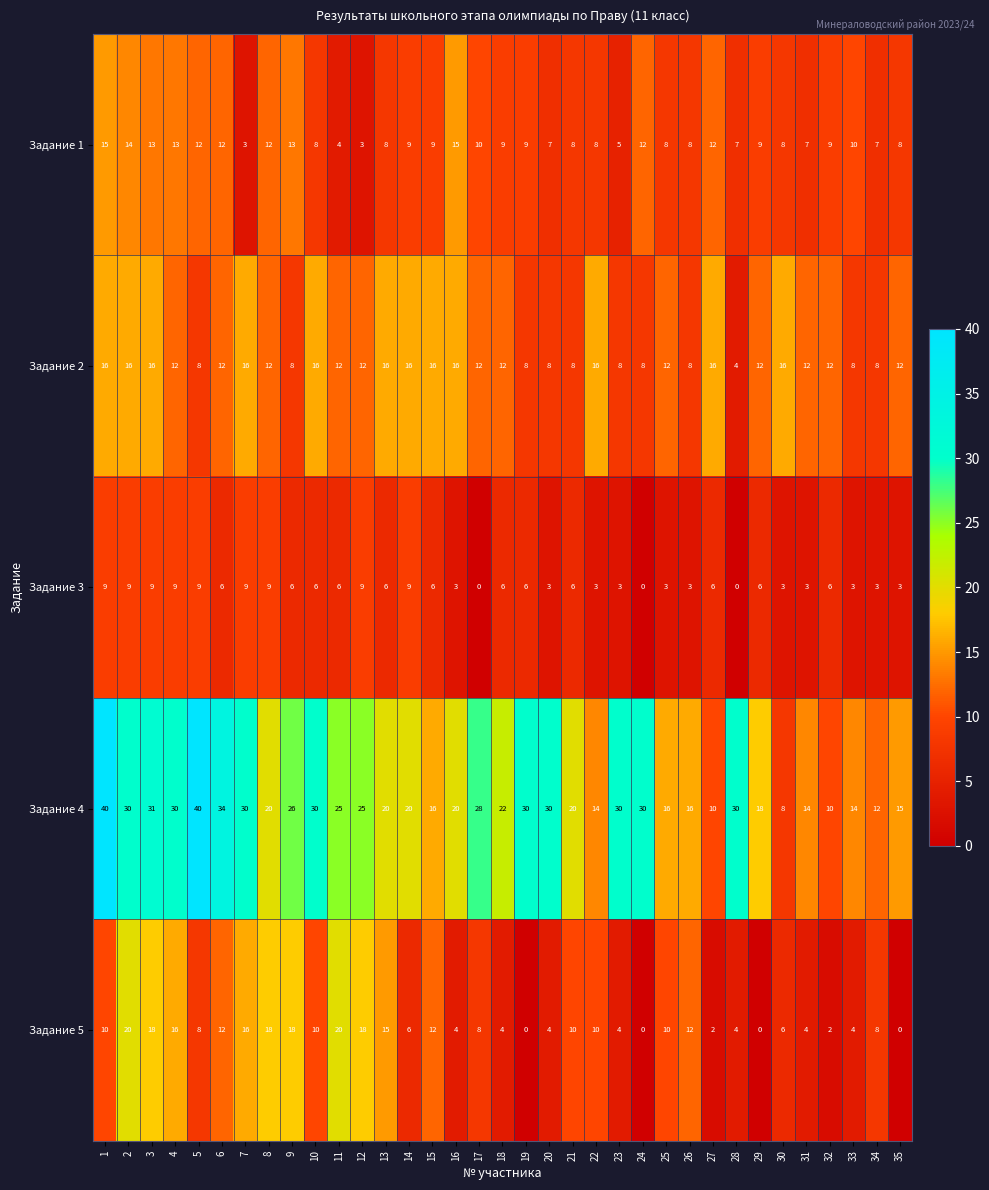

Which series has the largest range (max minus min)?

Задание 4